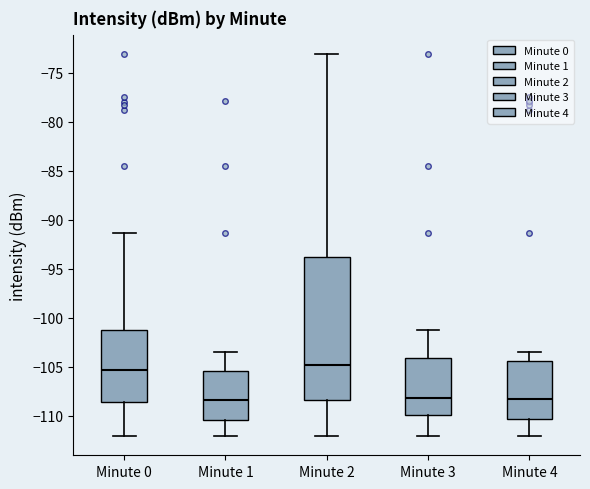

Comparing the boxes themselves (not the whiskers), which one is the tallest?

Minute 2